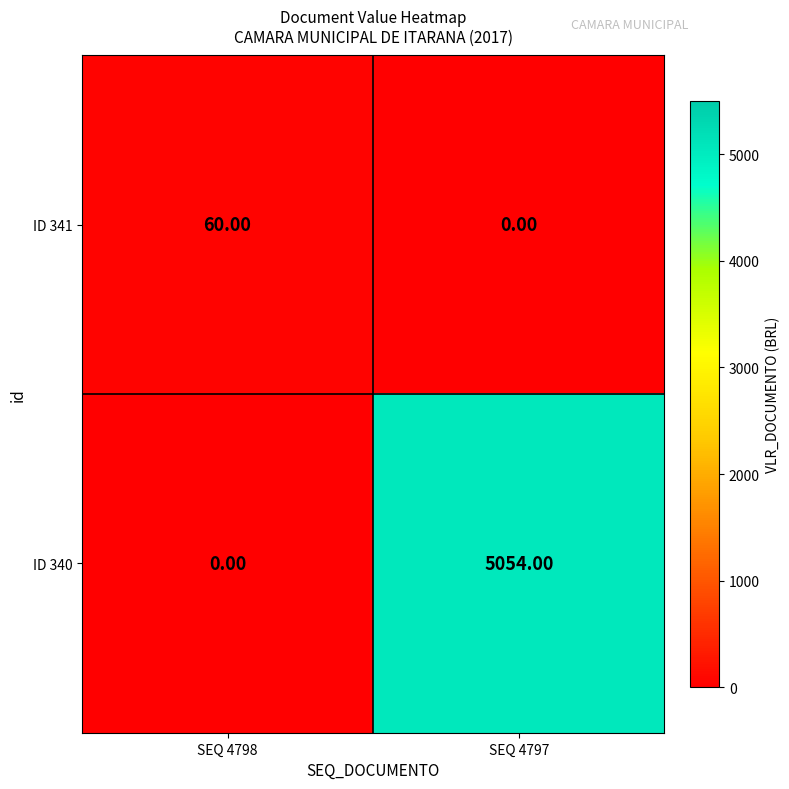

Which series has the widest spread of values?

ID 340